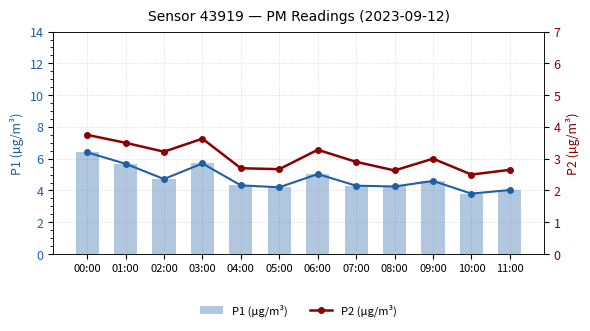

At which category is the sum across all series the highest?

00:00